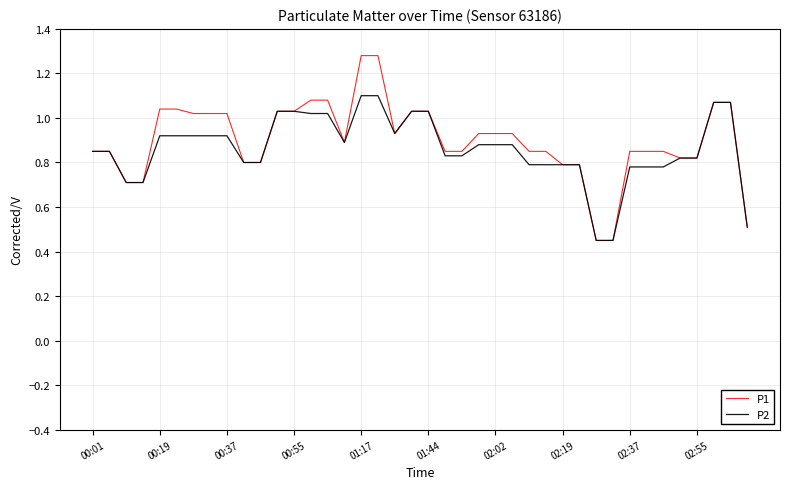

Which series has the largest range (max minus min)?

P1